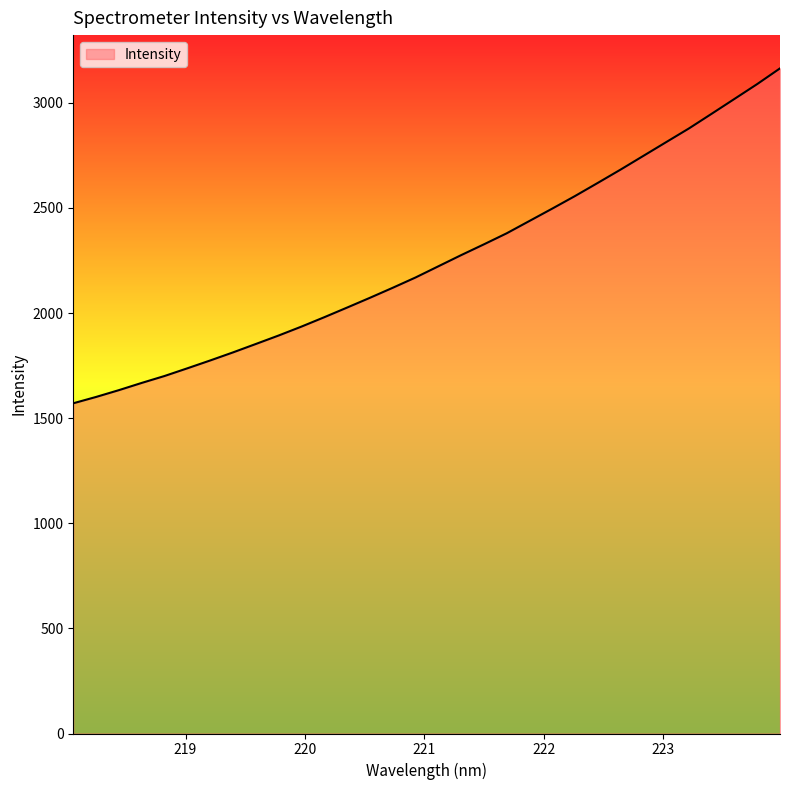

Reading left to right, what are all the values shown in this chart?

1570.8	1601.0	1633.3	1667.7	1700.6	1737.2	1774.5	1812.9	1852.9	1893.2	1935.6	1980.2	2026.0	2072.5	2120.1	2169.0	2222.2	2275.3	2326.7	2379.3	2438.0	2496.8	2556.7	2619.1	2682.4	2747.6	2812.9	2878.1	2948.1	3018.6	3089.3	3163.9